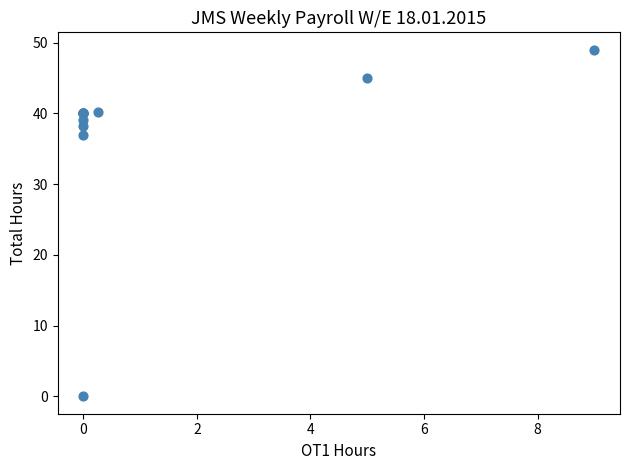

What Y value in the scatter plot is closest to 24?

37.0